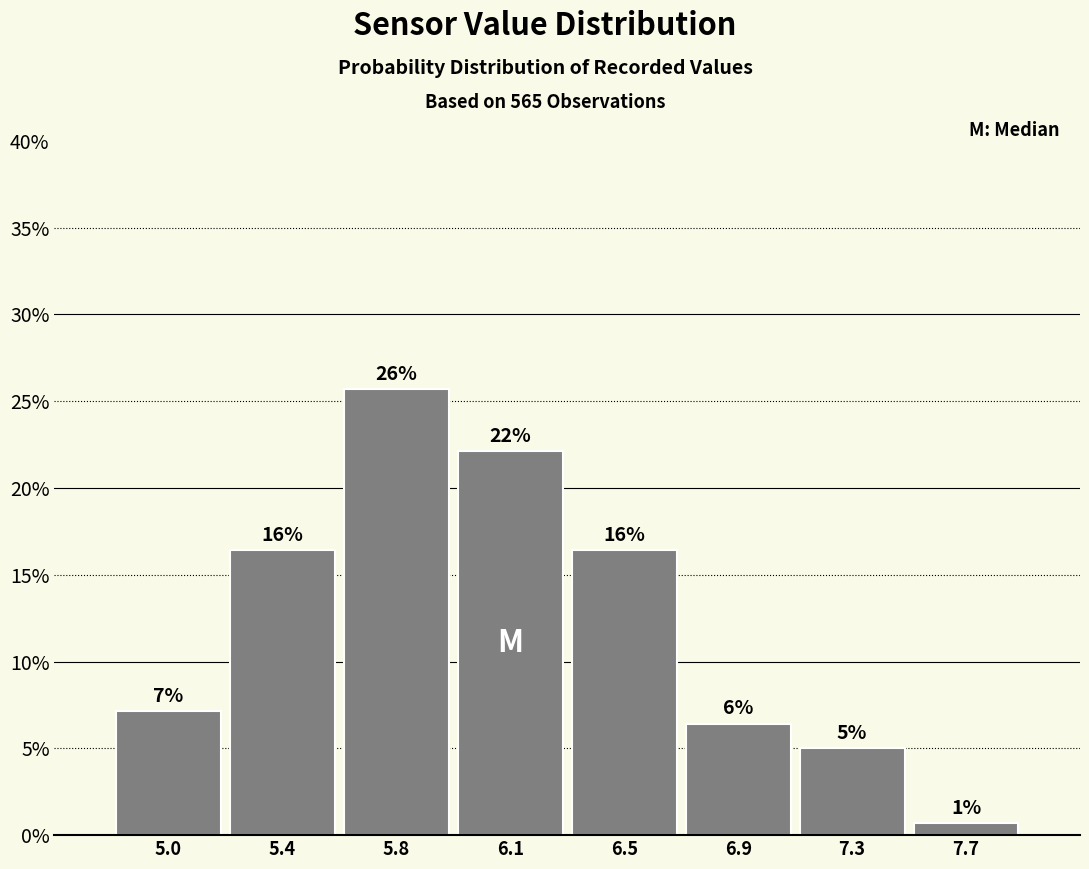

Does the chart contain any negative values?

No